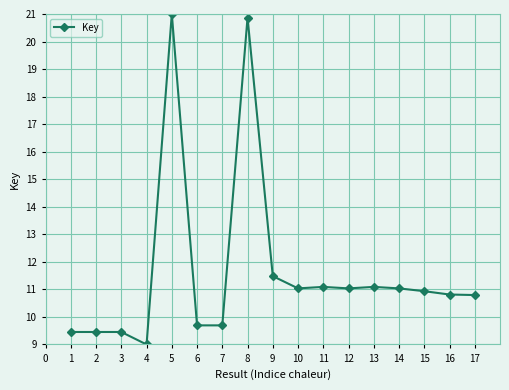

What is the change in value from 2 to 13?

+1.6